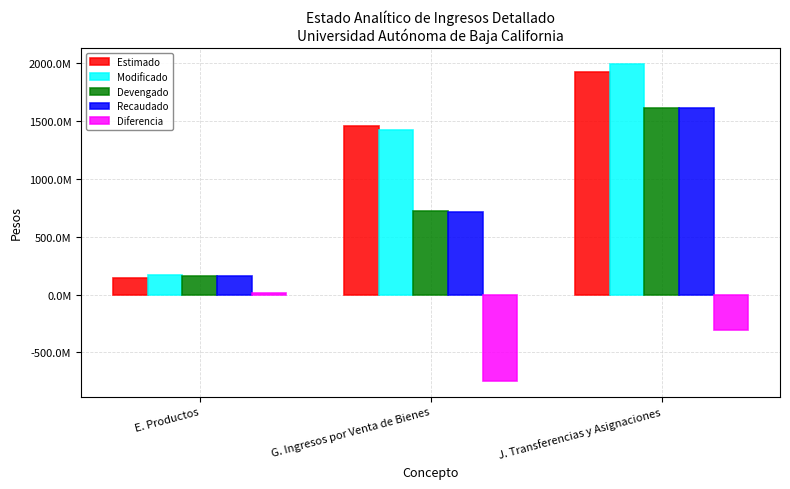

Reading left to right, what are all the values shown in this chart?

Estimado: 141142000	1458759269	1922896332
Modificado: 164930619	1417683451	1990169138
Devengado: 157902752	719576543	1613899506
Recaudado: 157902752	712547461	1613899506
Diferencia: 16760752	-746211808	-308996826